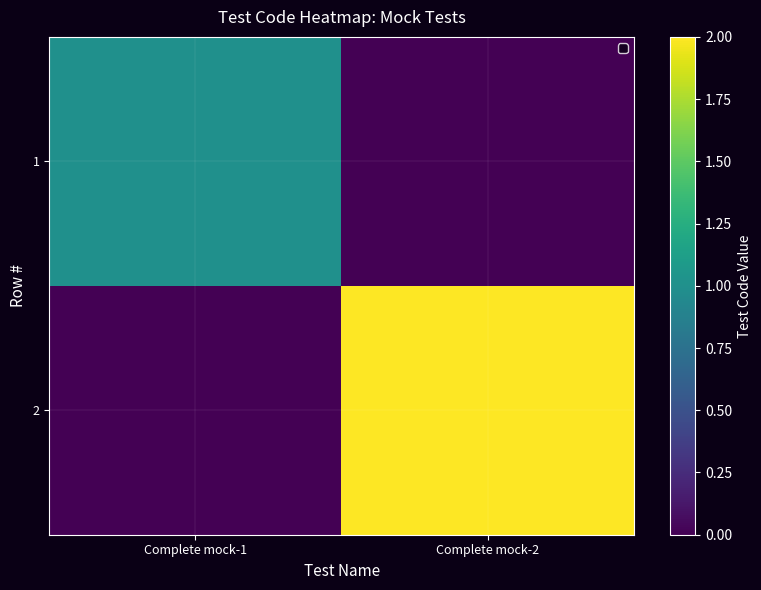

Reading left to right, extract all data points from this chart.

1: Complete mock-1=1	Complete mock-2=0
2: Complete mock-1=0	Complete mock-2=2